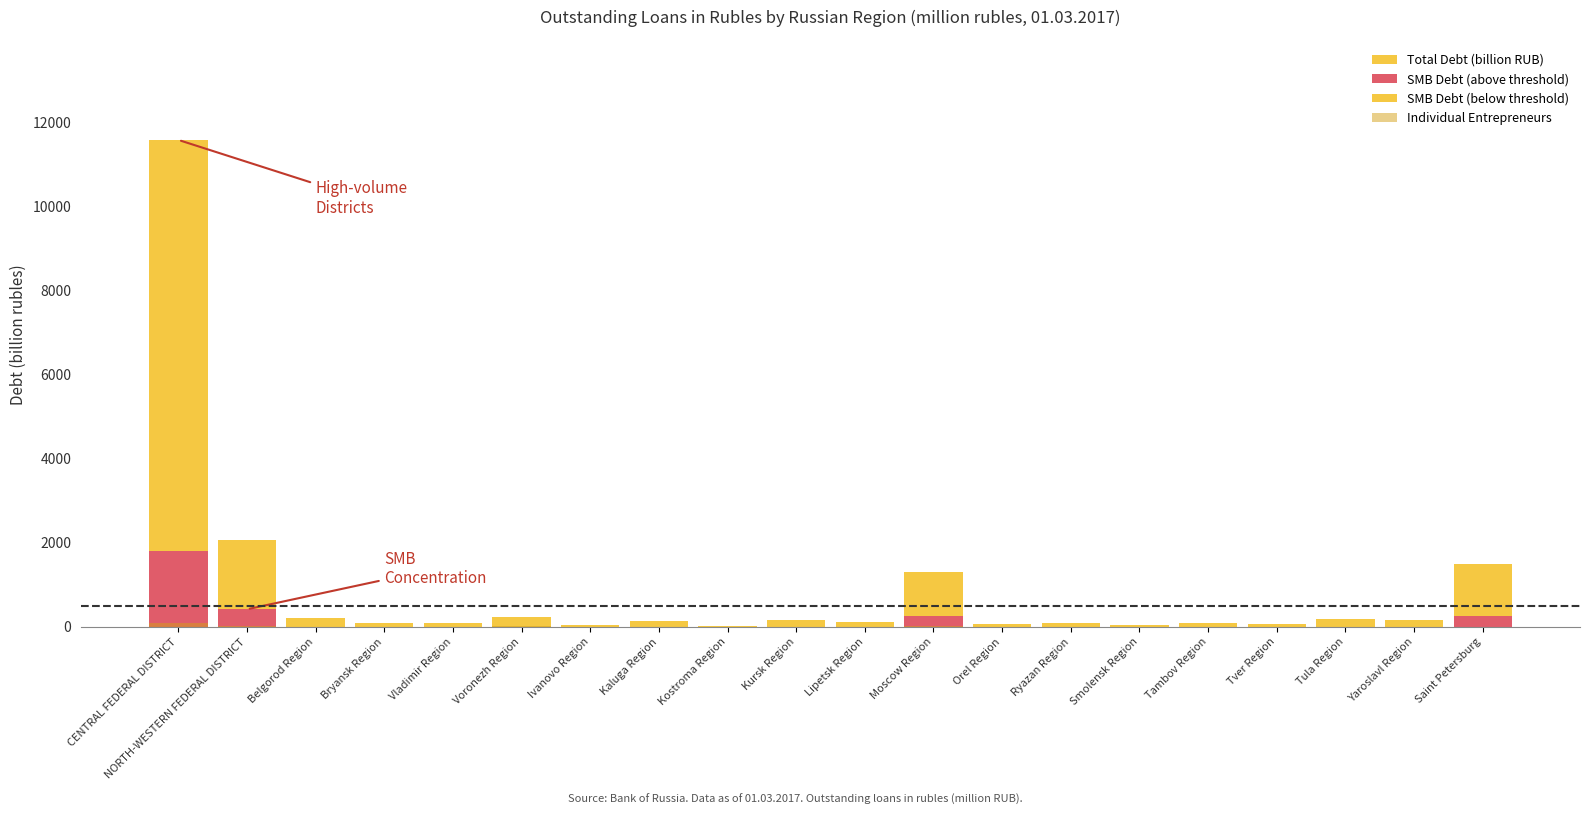

What are all the series names shown in the legend?

Total Debt (billion RUB), SMB Debt (above threshold), SMB Debt (below threshold), Individual Entrepreneurs